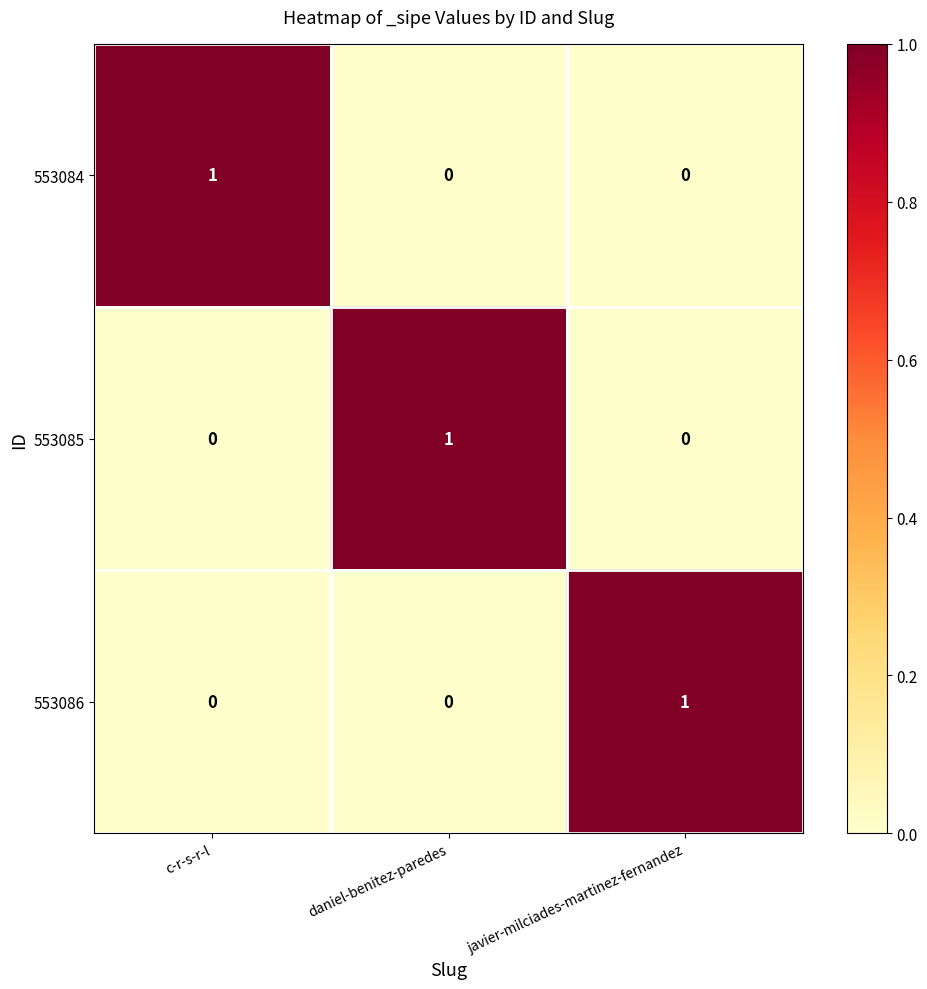

How many 553086 values are between 0 and 1?

3